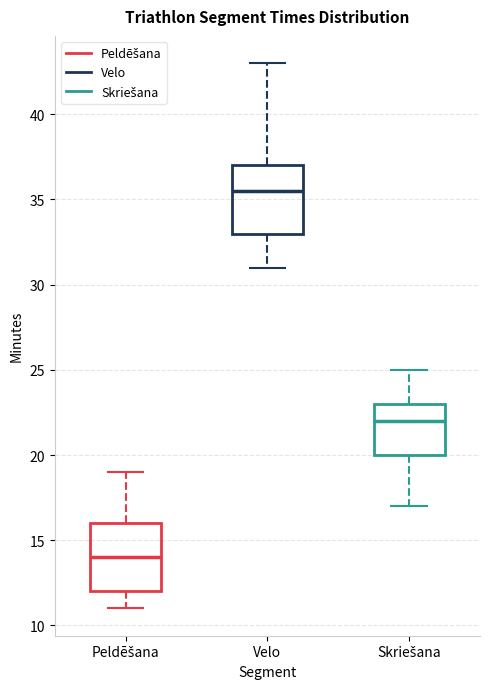

Where is the lower edge of the box for Skriešana on the y-axis? The values are not printed on the chart, so give them approximately, as read against the axis.

20.0